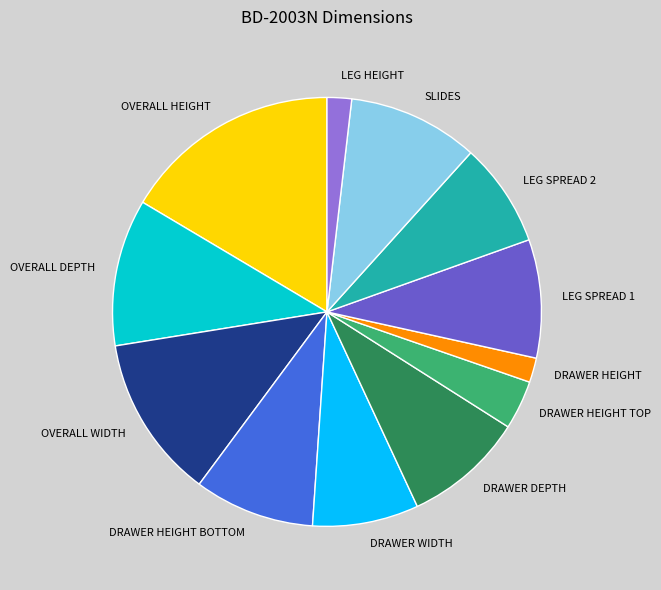

Does OVERALL DEPTH represent more than half of the total?

No